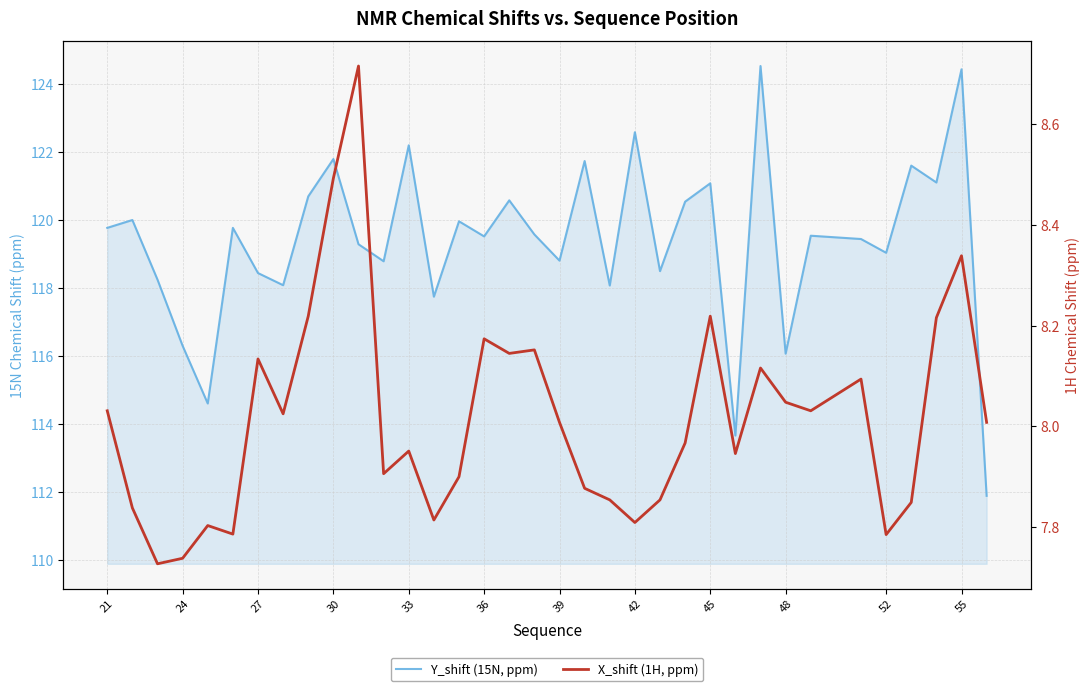

What is the greatest value displayed?

124.5